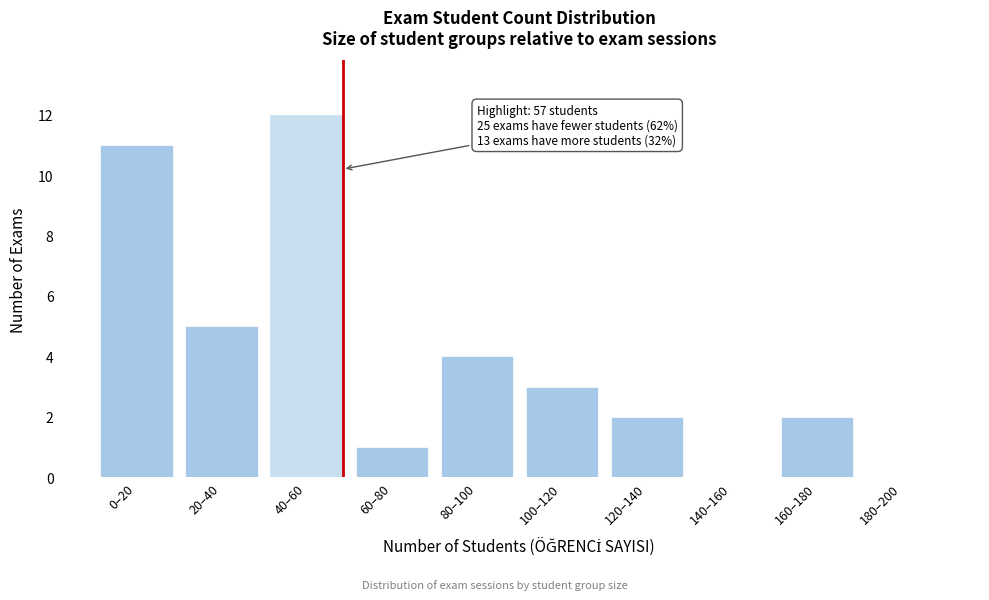

Reading right to left, transcribe all the data shown in this chart.

180–200=0	160–180=2	140–160=0	120–140=2	100–120=3	80–100=4	60–80=1	40–60=12	20–40=5	0–20=11